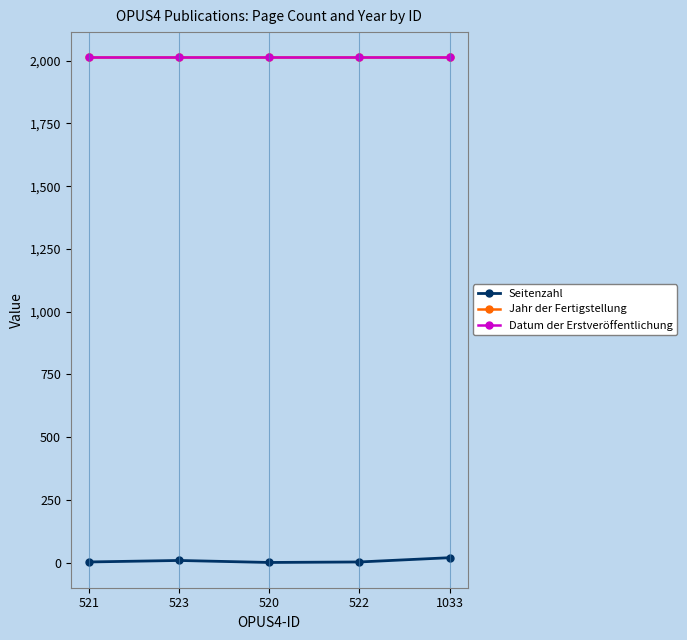

Is this an area chart (filled region under the line)?

No